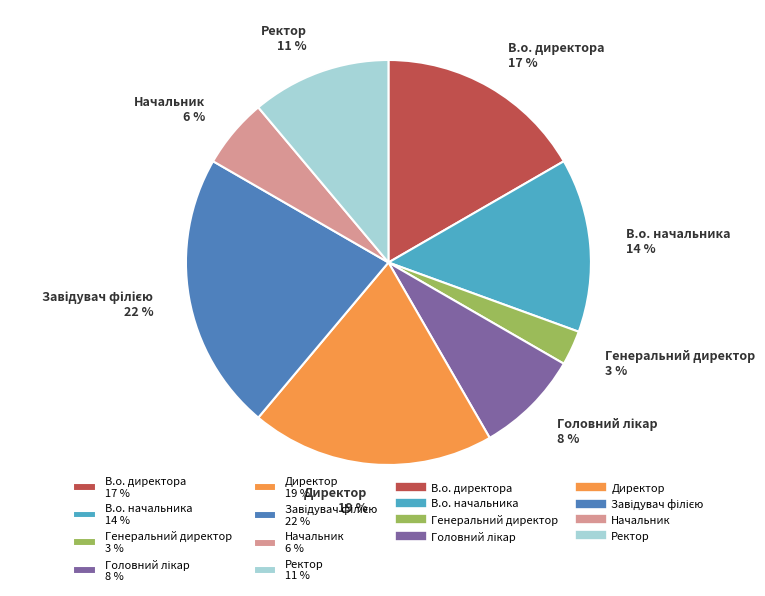

Which category has the smallest portion of the pie?

Генеральний директор